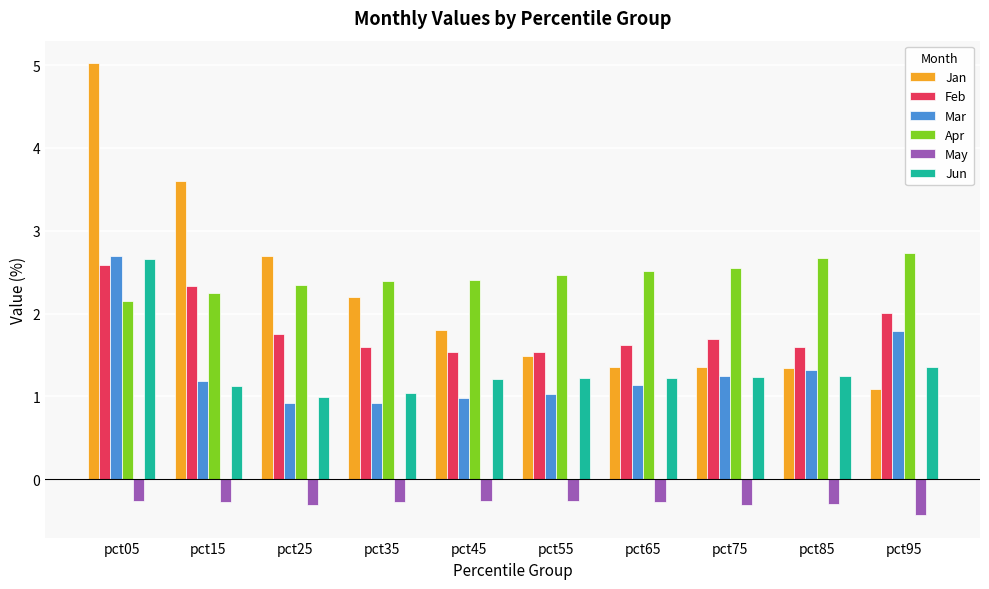

How many data points does each series have?

10